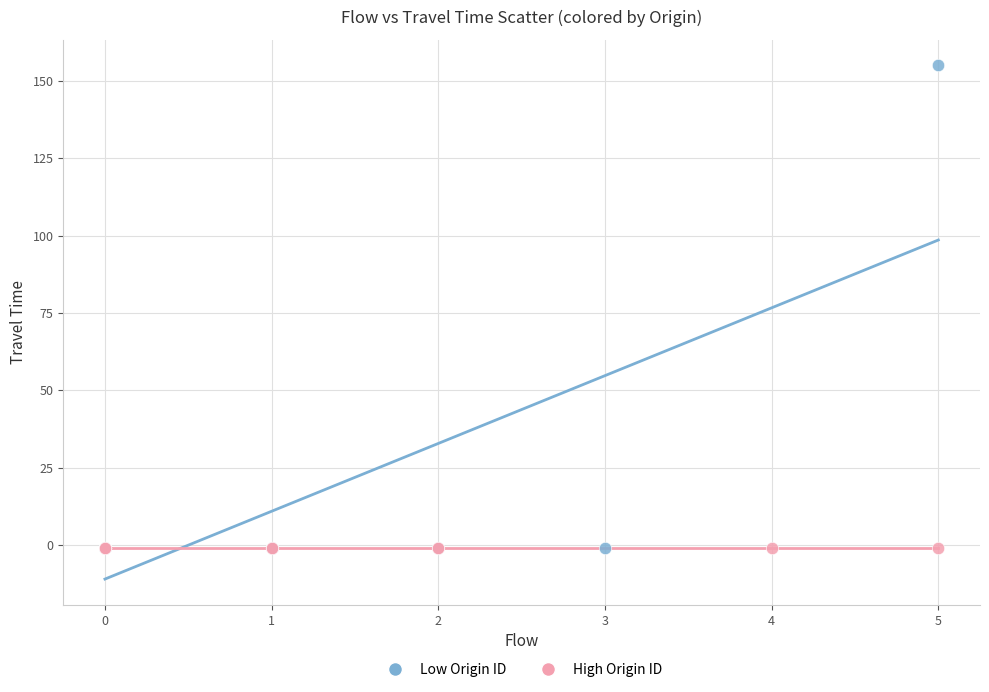

What are all the series names shown in the legend?

Low Origin ID, High Origin ID